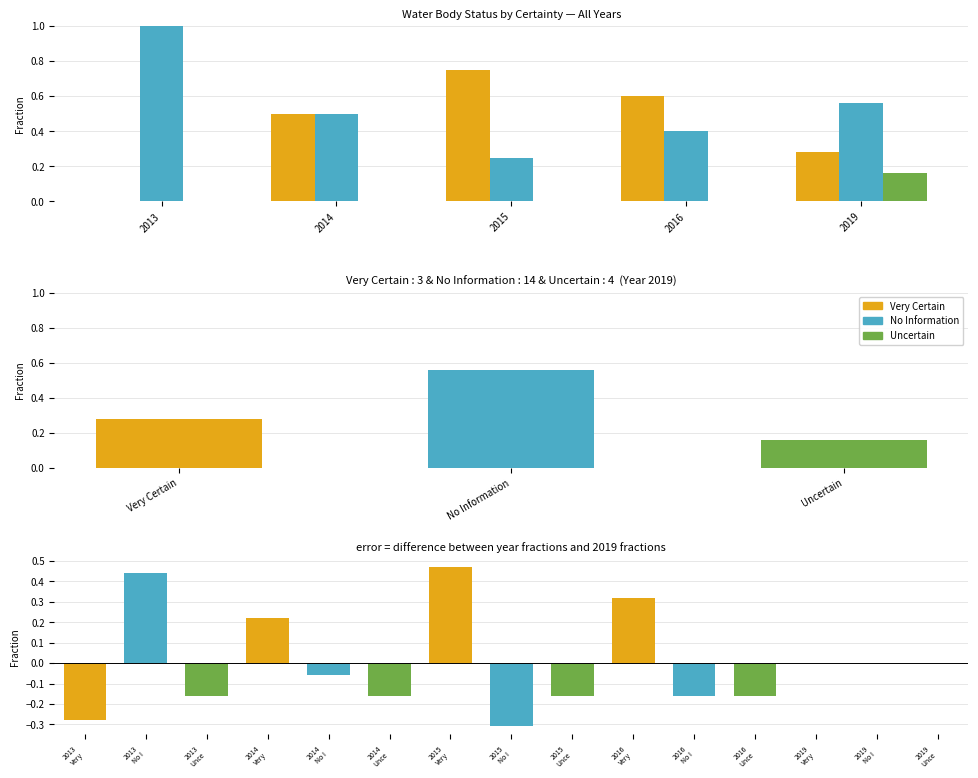

How many values in Very Certain are above zero?

4